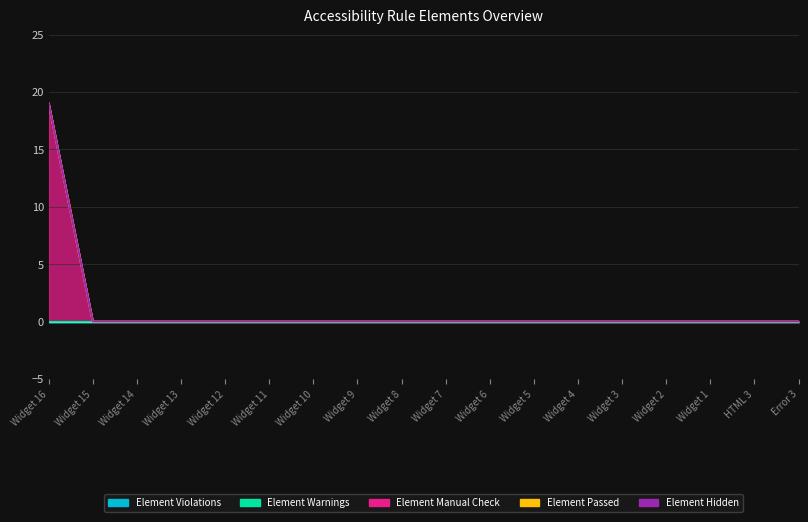

At how many categories does at least one series exceed 1?

1